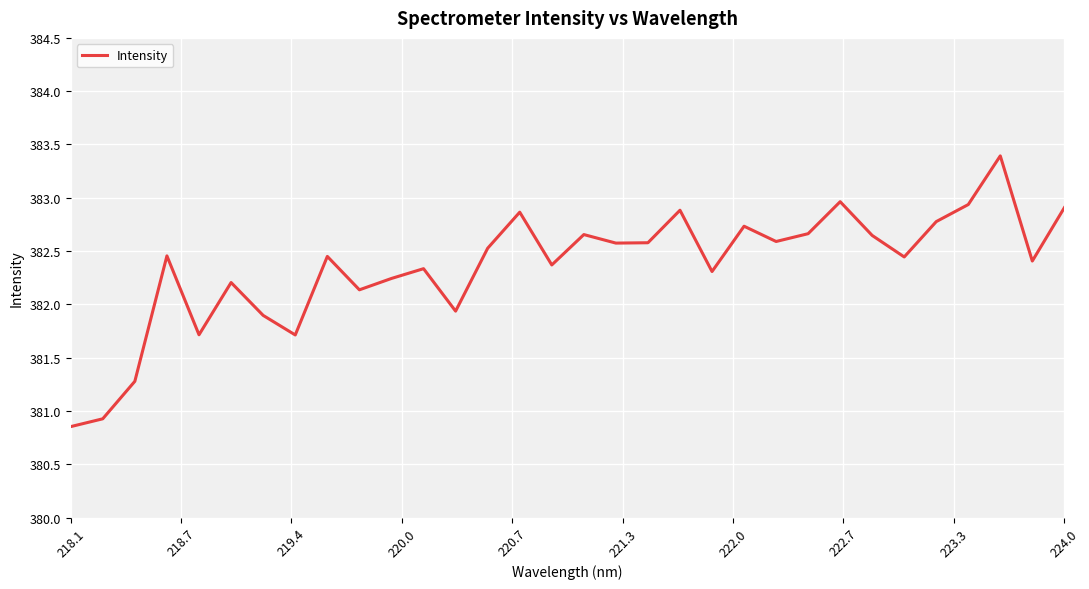

How many values are below 382?

7